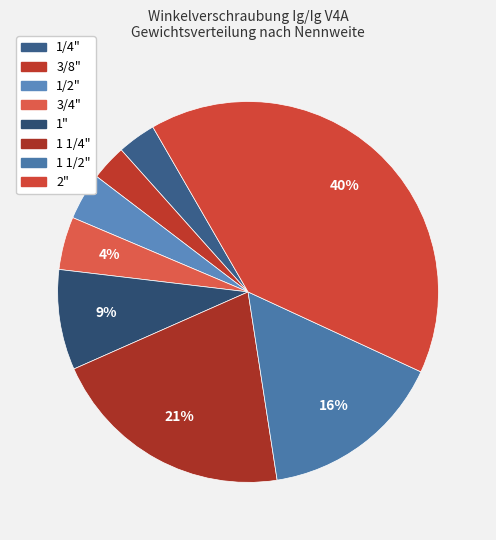

Count the number of slices in the pie.

8